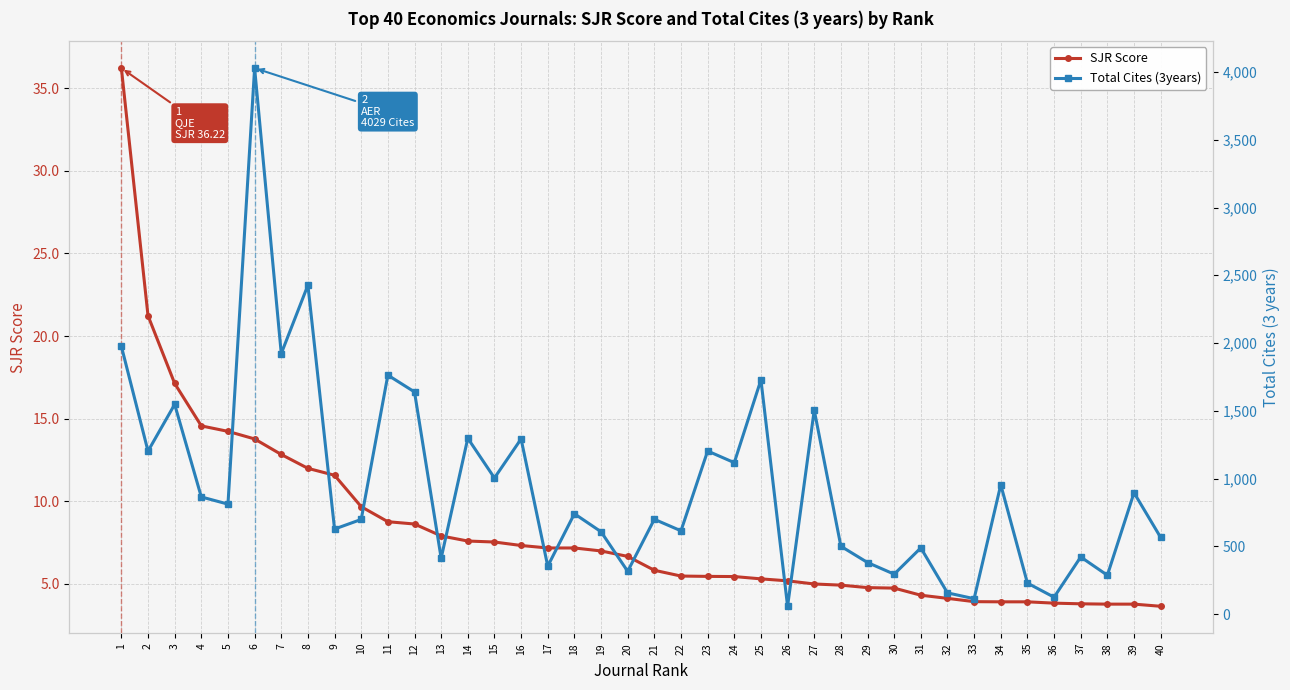

List the series in order of their peak value, lowest first.

SJR Score, Total Cites (3years)